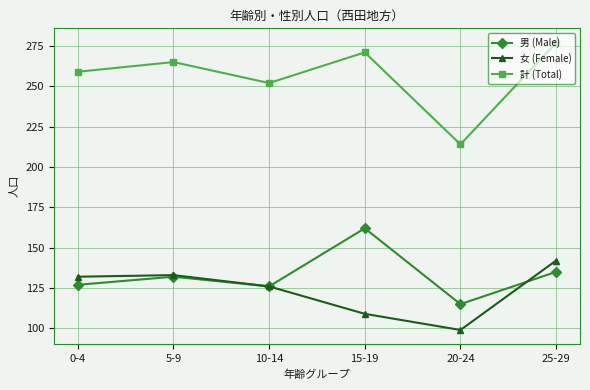

The 計 (Total) series shows 252 at 10-14. True or false?

True